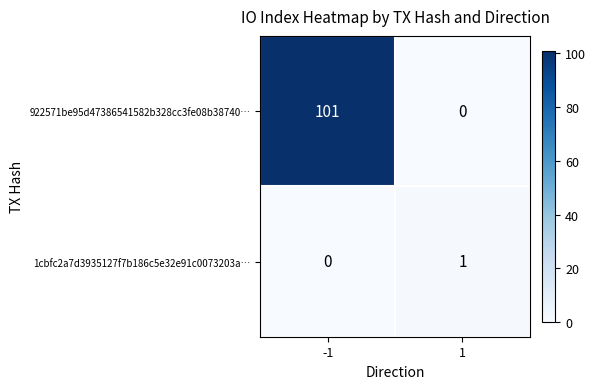

At how many categories does at least one series exceed 22?

1